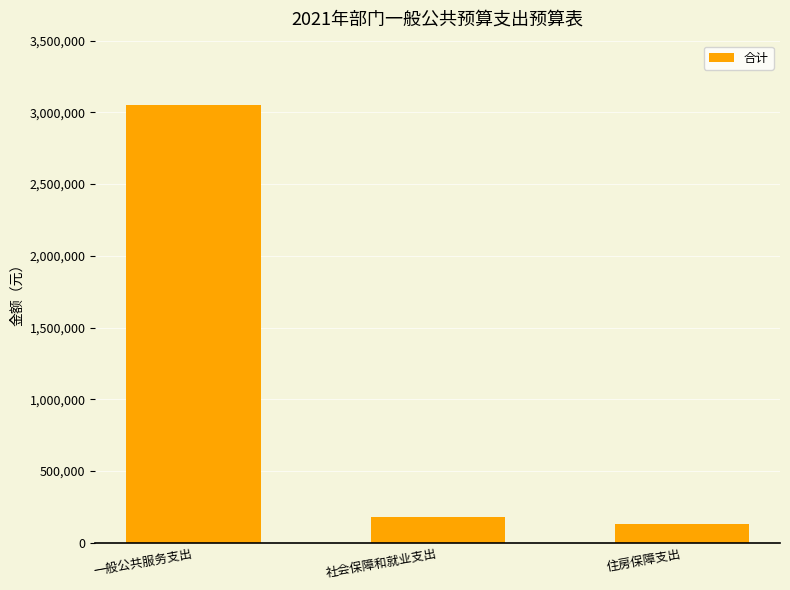

Reading left to right, transcribe all the data shown in this chart.

3052667	178068	132737